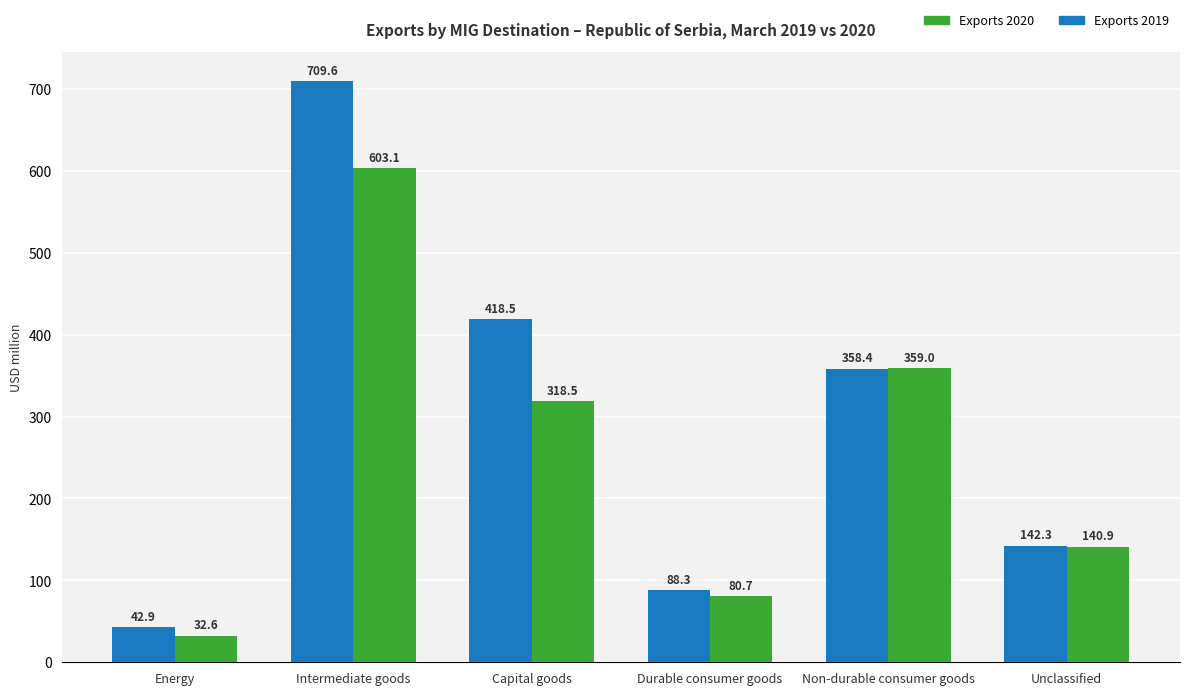

How many bars are there in each group?

2